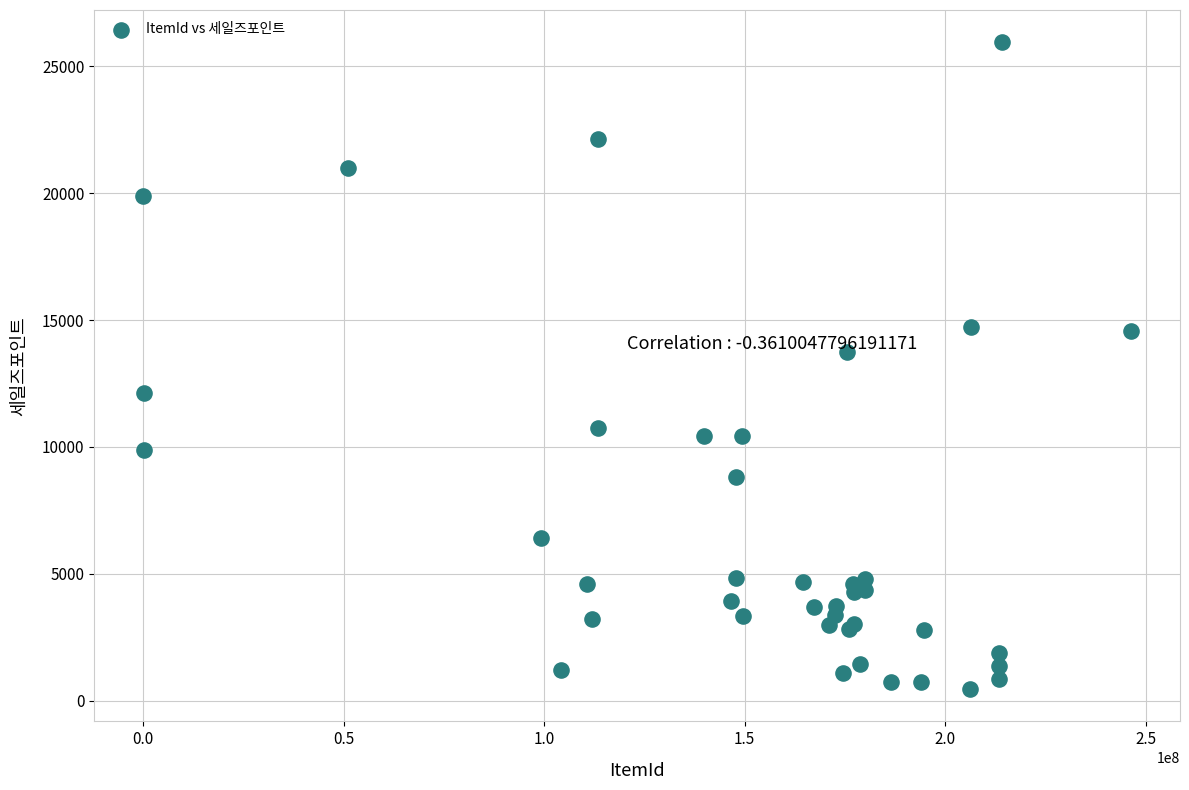

What Y value in the scatter plot is closest to 13203?

13756